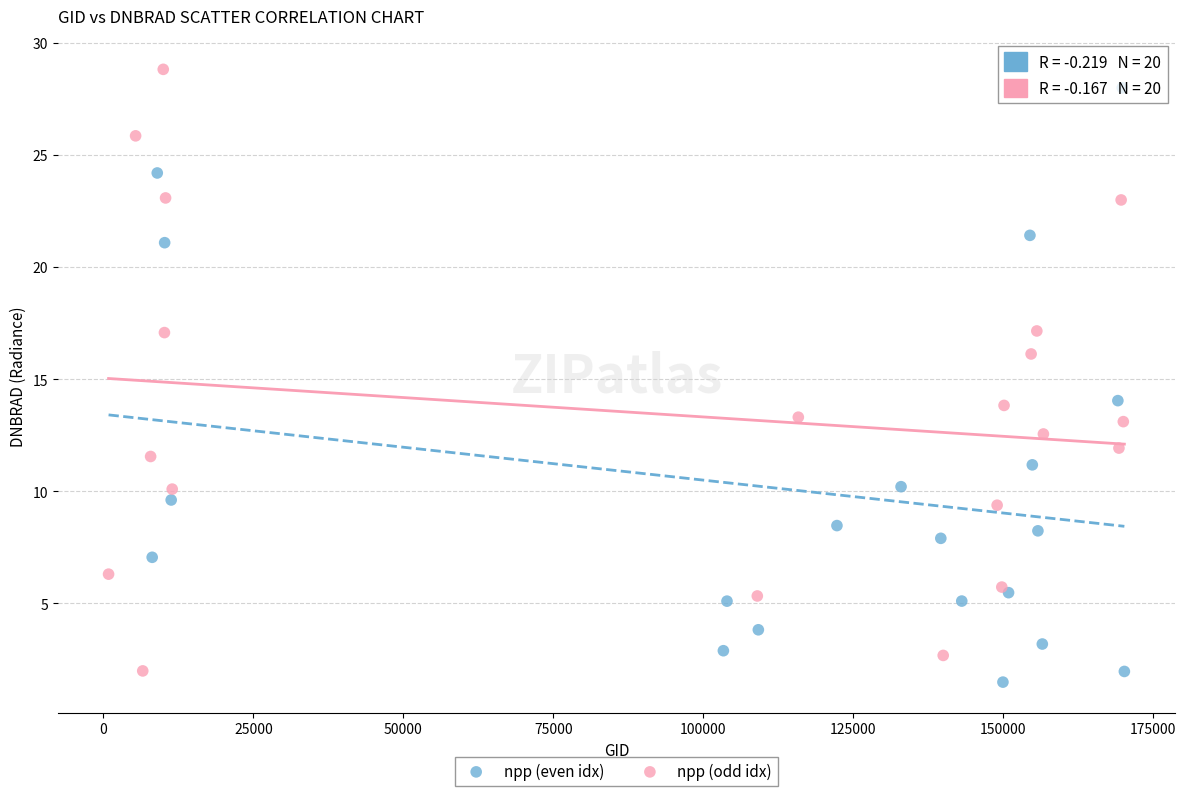

What are all the series names shown in the legend?

npp (even idx), npp (odd idx)